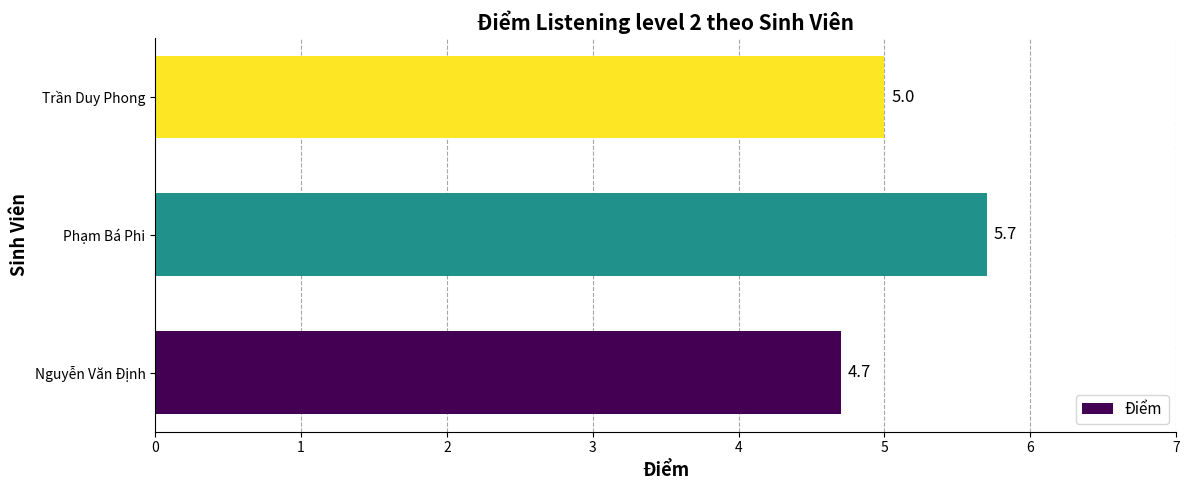

Approximately how many times larger is the value at Nguyễn Văn Định compared to Trần Duy Phong?

0.9